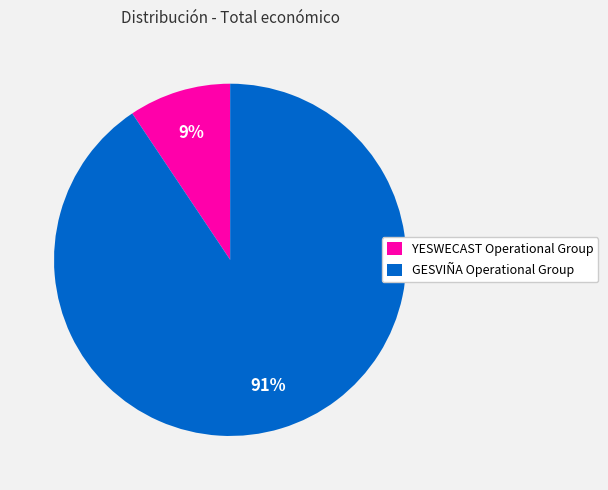

Do GESVIÑA Operational Group and YESWECAST Operational Group together represent more than half of the pie?

Yes